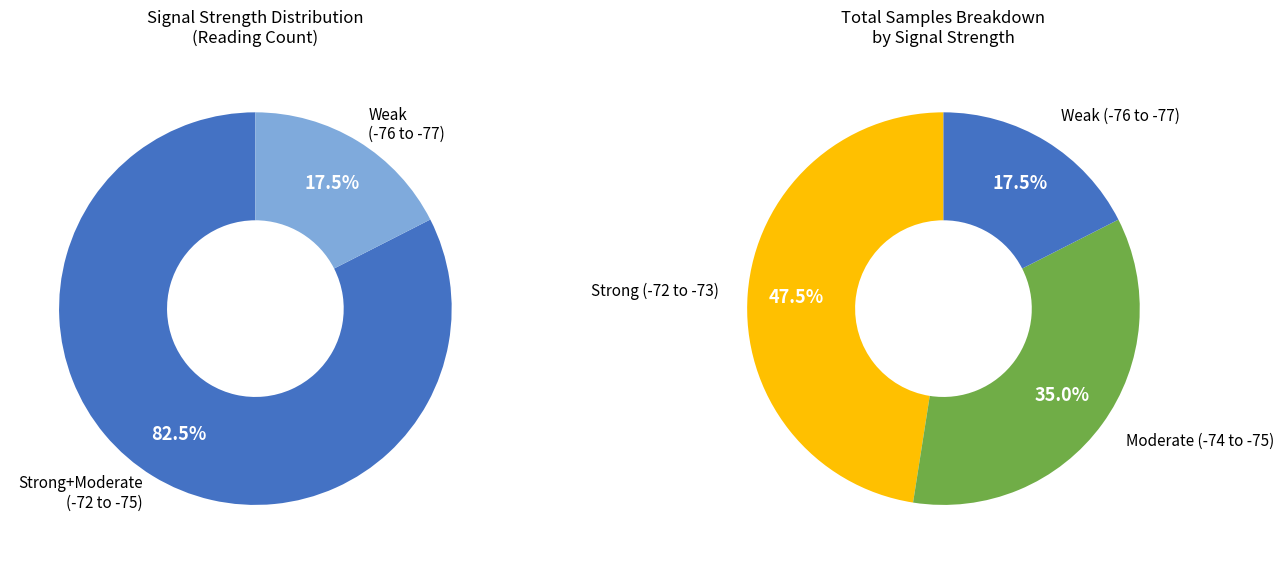

Do 2 and 8 together represent more than half of the pie?

No